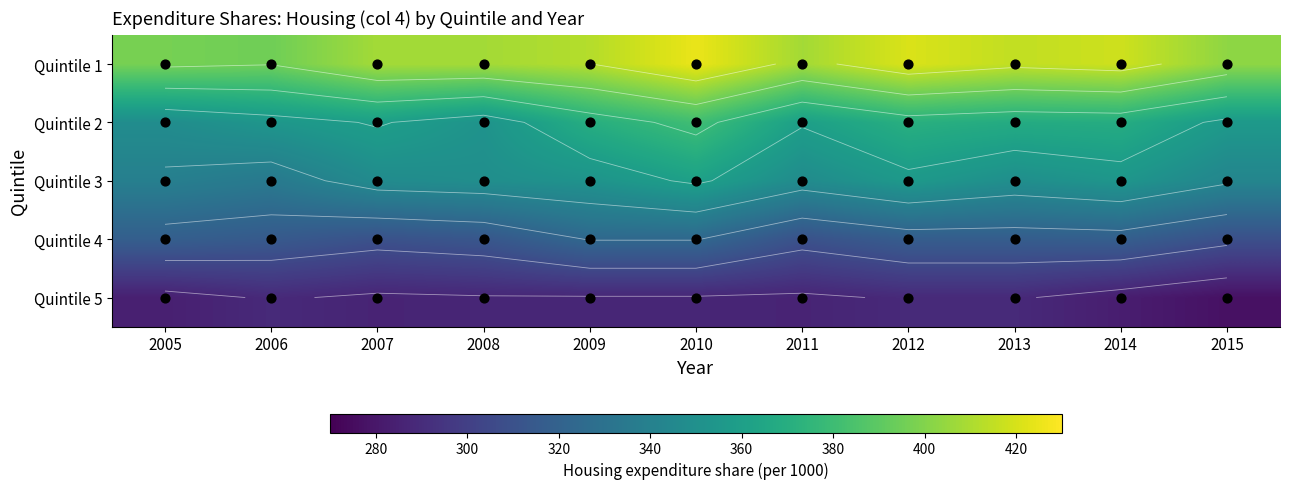

Which series has the largest total across all categories?

Quintile 1